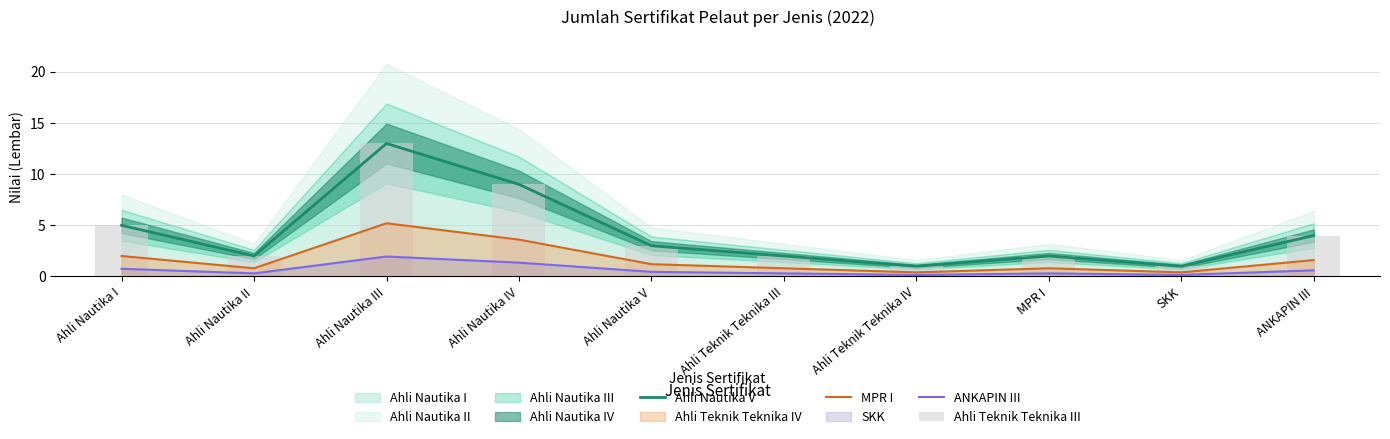

At which label is Ahli Teknik Teknika III closest to 7?

Ahli Nautika I